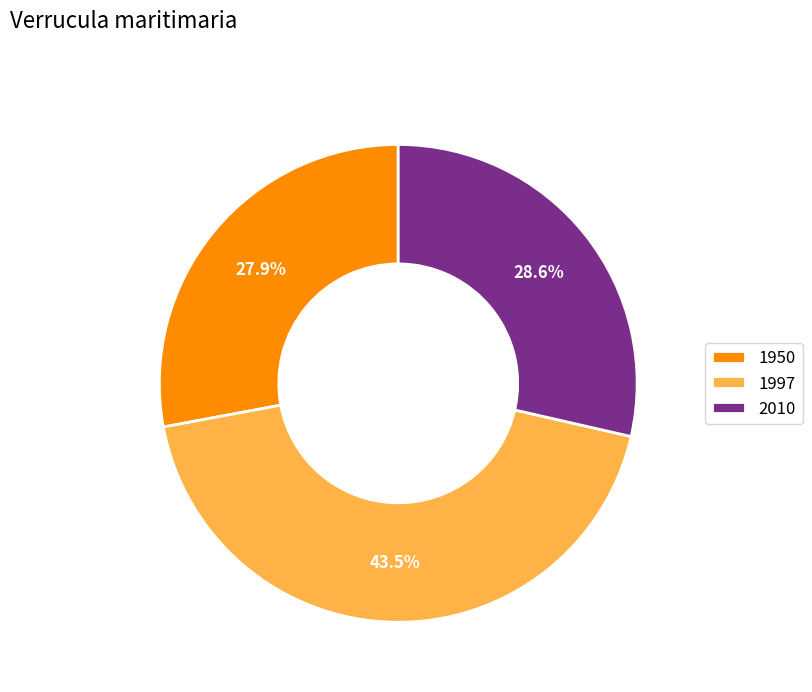

Do 1950 and 2010 together represent more than half of the pie?

Yes